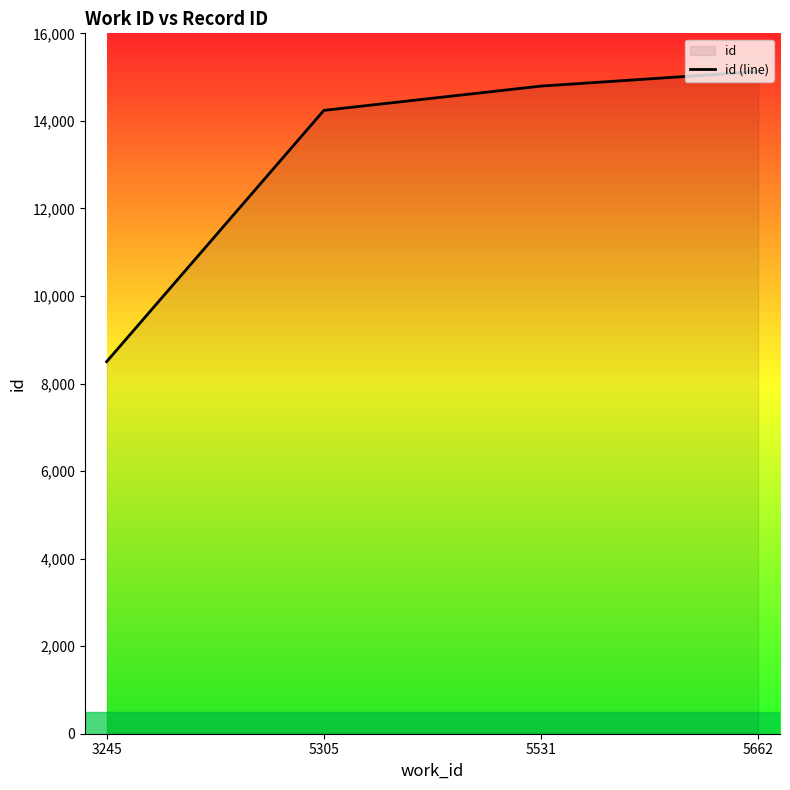

List the labels in order of value, smallest first.

3245, 5305, 5531, 5662